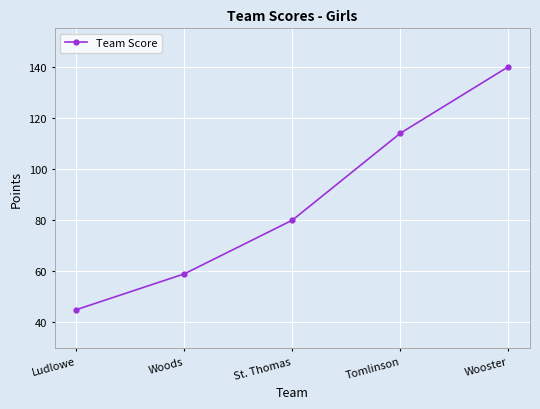

How many data points are less than 80?

2